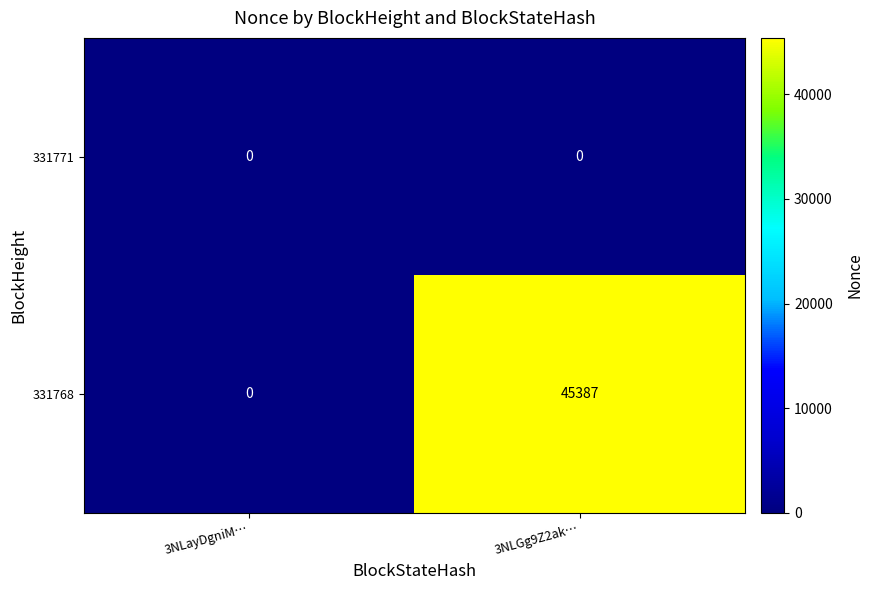

Which series changed the most between 3NLayDgniM… and 3NLGg9Z2ak…?

331768